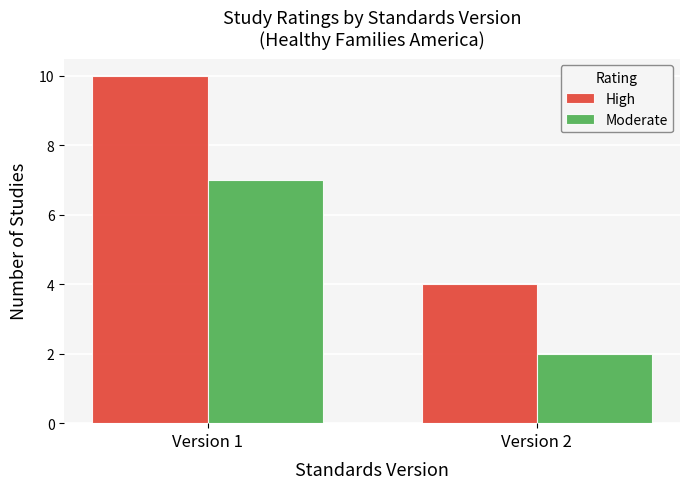

What value does the Moderate series have at Version 1?

7